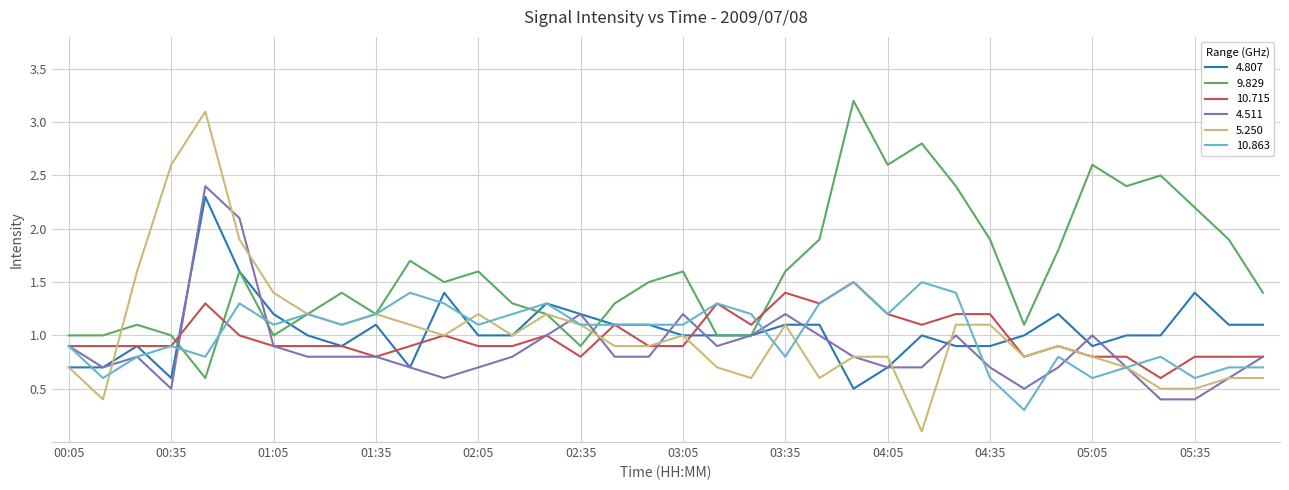

After their last crossing, which series has the higher values: 9.829 or 10.715?

9.829